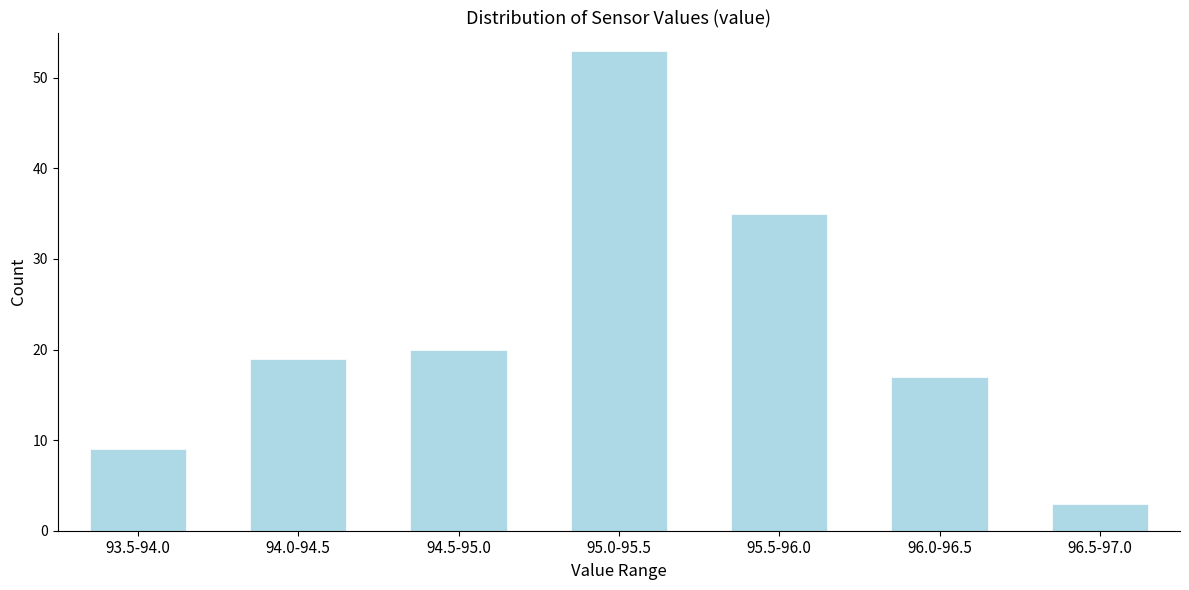

Reading left to right, transcribe all the data shown in this chart.

93.5-94.0=9	94.0-94.5=19	94.5-95.0=20	95.0-95.5=53	95.5-96.0=35	96.0-96.5=17	96.5-97.0=3